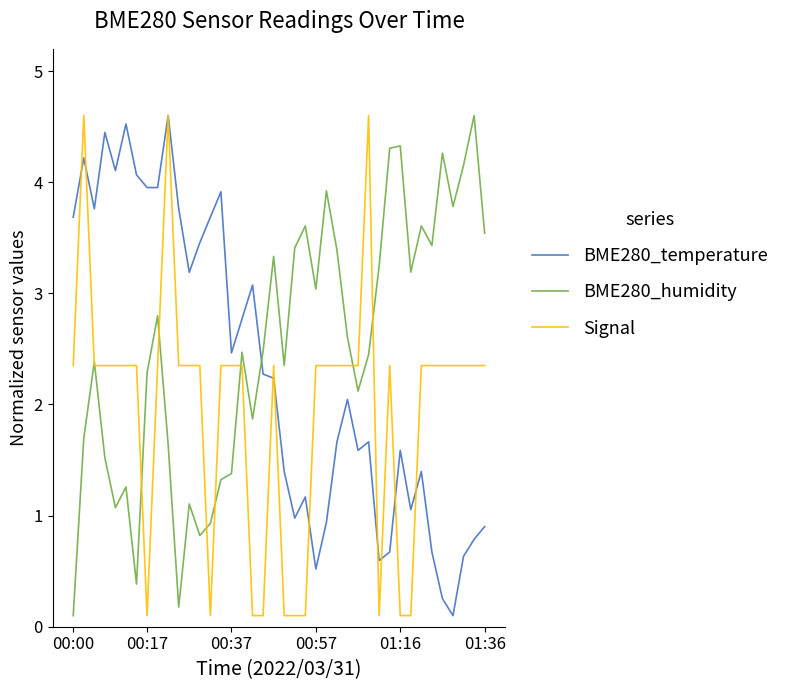

List the series in order of their overall mean, lowest first.

Signal, BME280_temperature, BME280_humidity